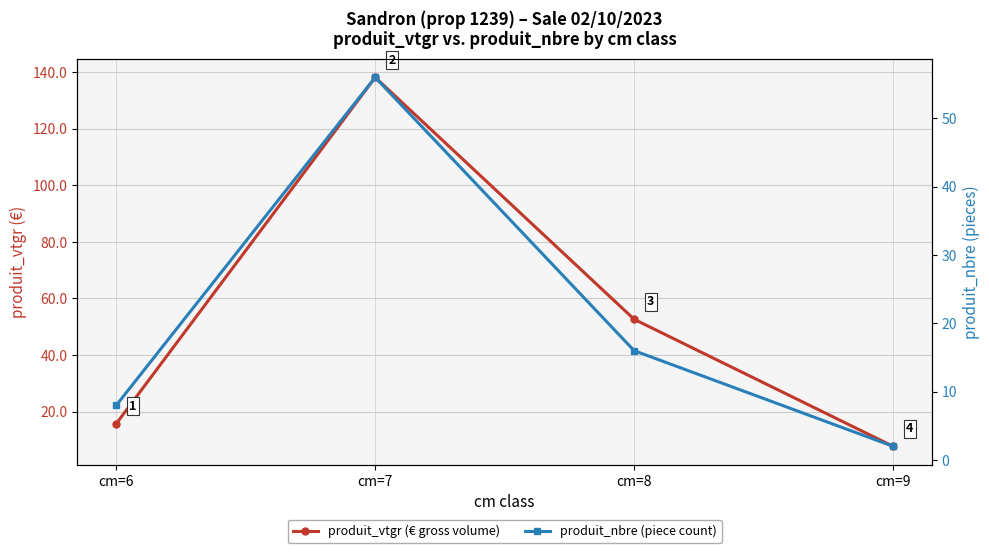

What is the average value of the produit_vtgr (€ gross volume) series?

53.5